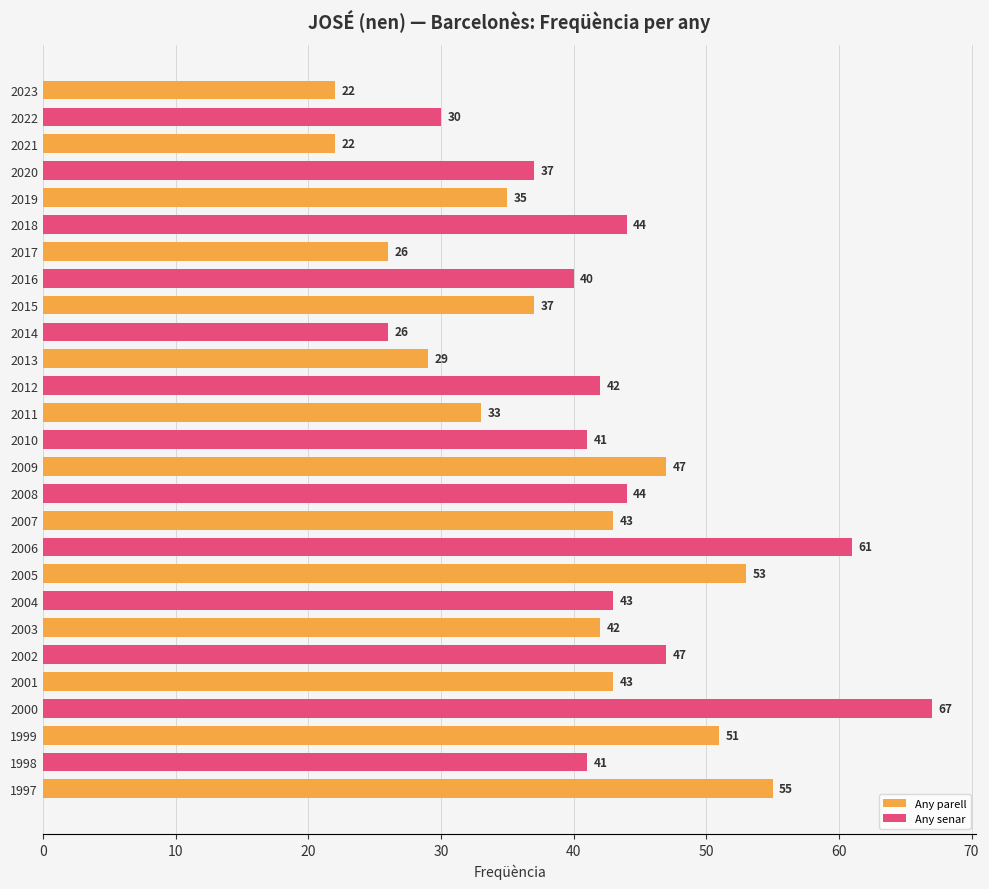

What is the approximate value at 2004?

43